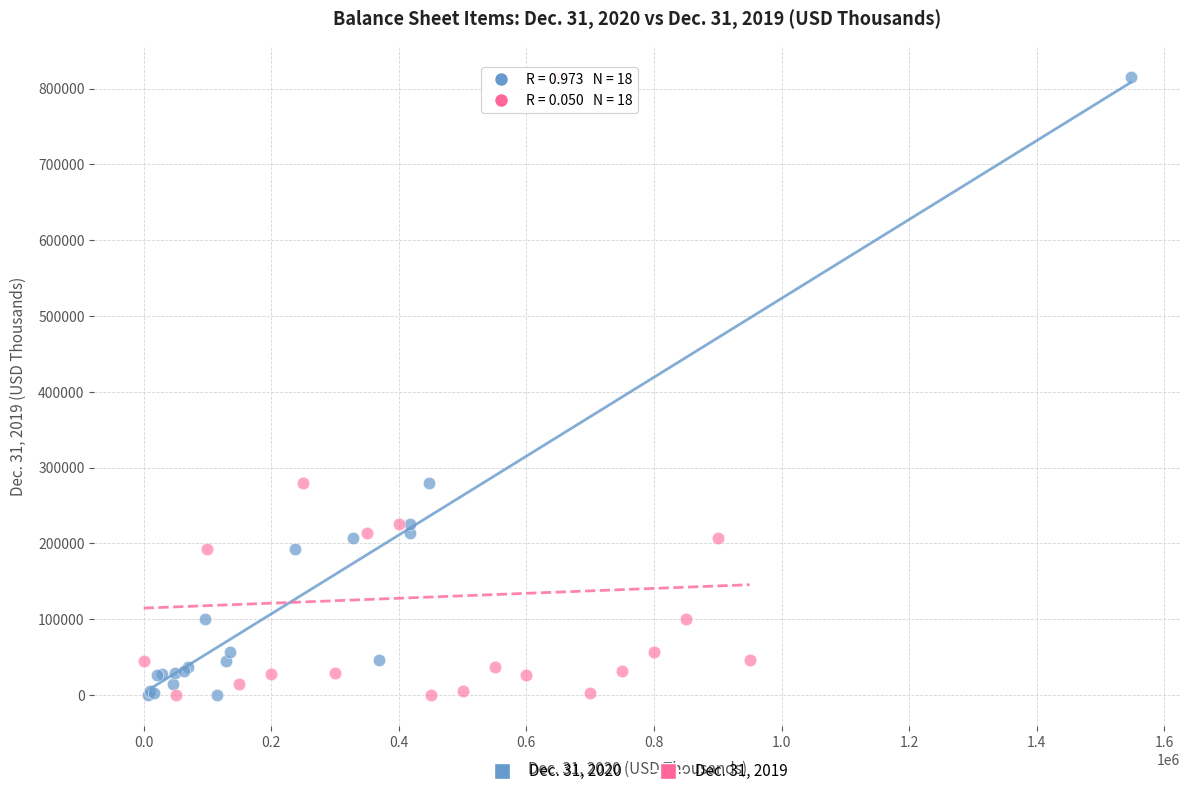

What are all the series names shown in the legend?

Dec. 31, 2020, Dec. 31, 2019